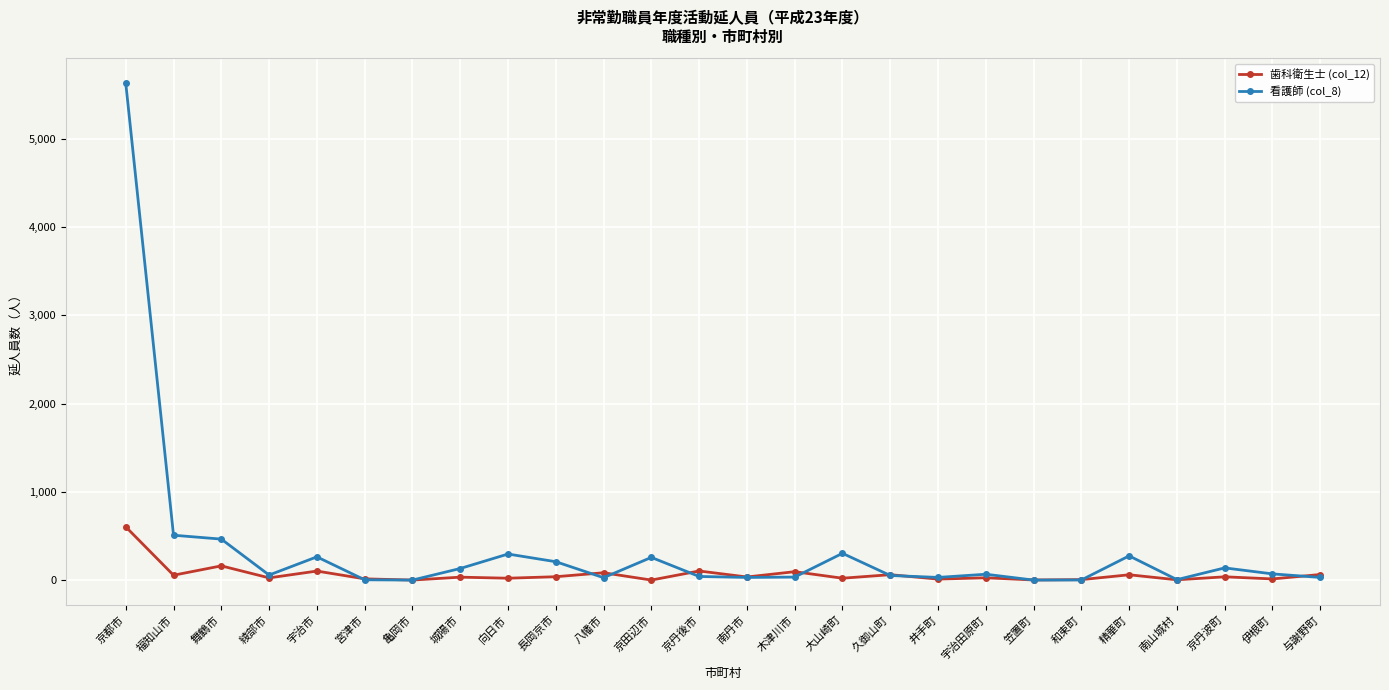

Which series has the largest range (max minus min)?

看護師 (col_8)